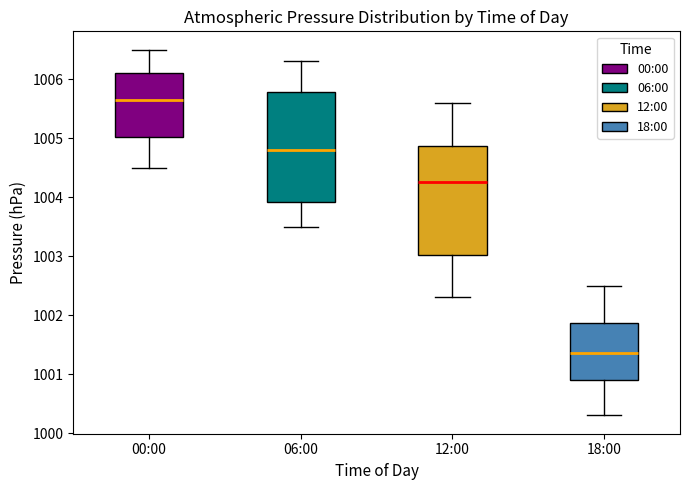

Reading left to right, read every box against the y-axis: the position of its median line, the range the box covers, and the ends of its whiskers. The values are not printed on the chart, so give them approximately, as read against the axis.

00:00: median 1005.7, box 1005.0 to 1006.1, whiskers 1004.5 to 1006.5
06:00: median 1004.8, box 1003.9 to 1005.8, whiskers 1003.5 to 1006.3
12:00: median 1004.3, box 1003.0 to 1004.9, whiskers 1002.3 to 1005.6
18:00: median 1001.4, box 1000.9 to 1001.9, whiskers 1000.3 to 1002.5